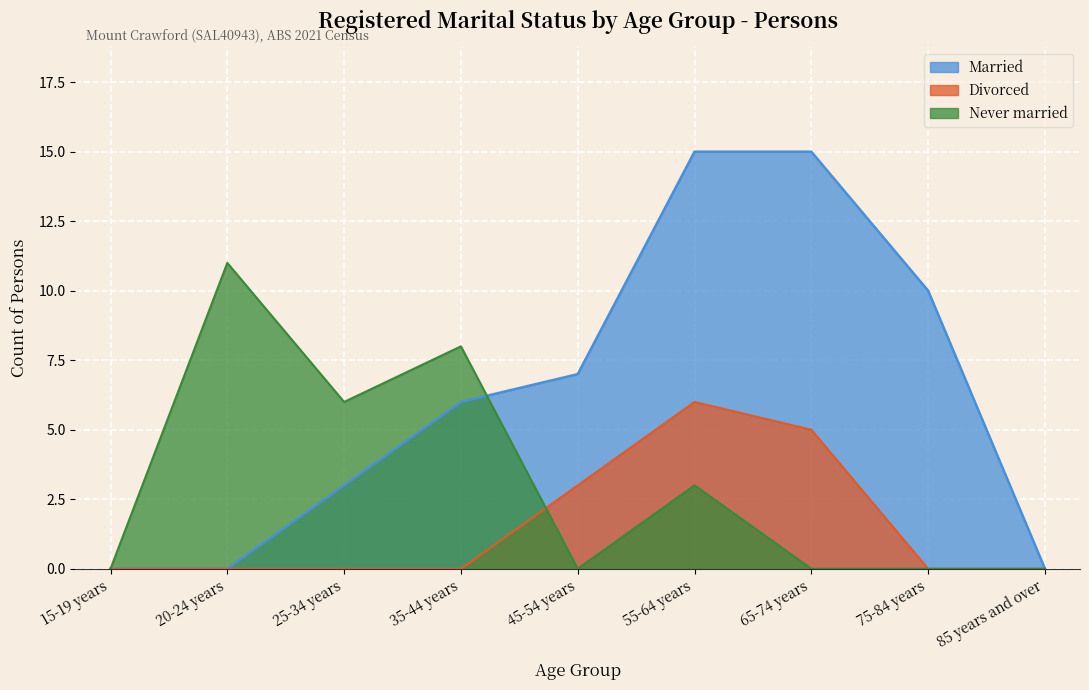

Which has a higher value, 35-44 years or 20-24 years?

35-44 years